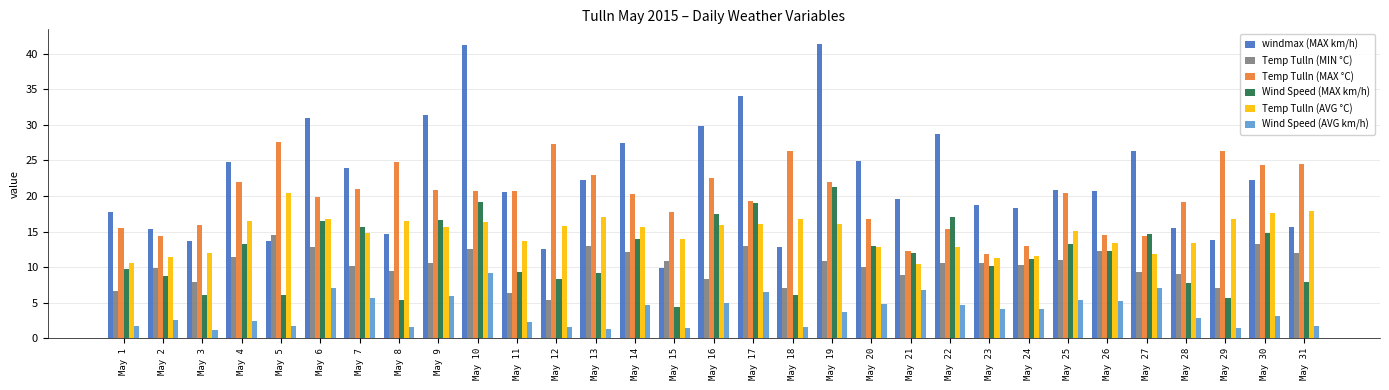

Which series has the widest spread of values?

windmax (MAX km/h)